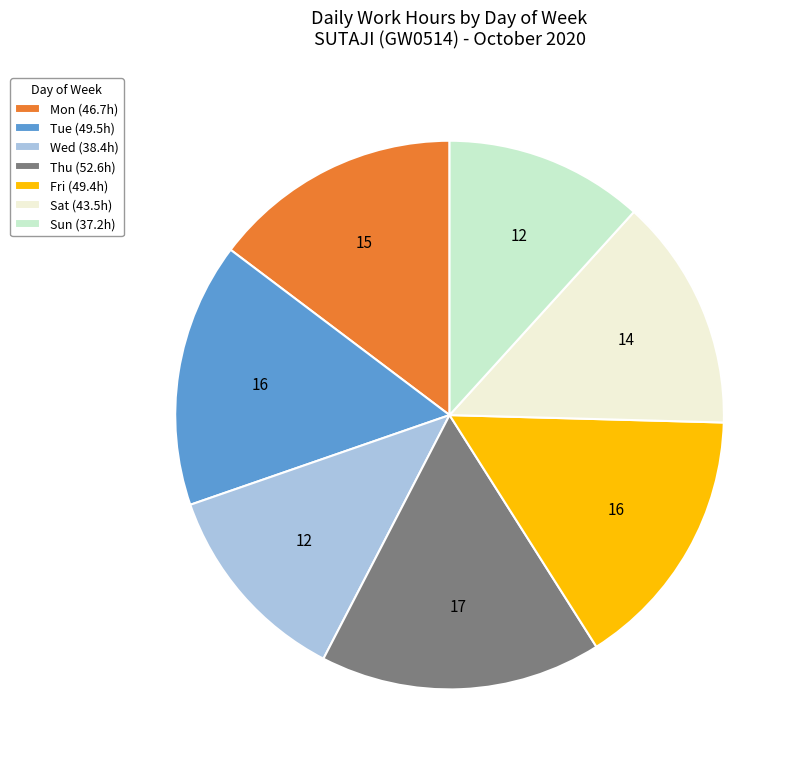

Is Sun (37.2h) the majority of the pie?

No